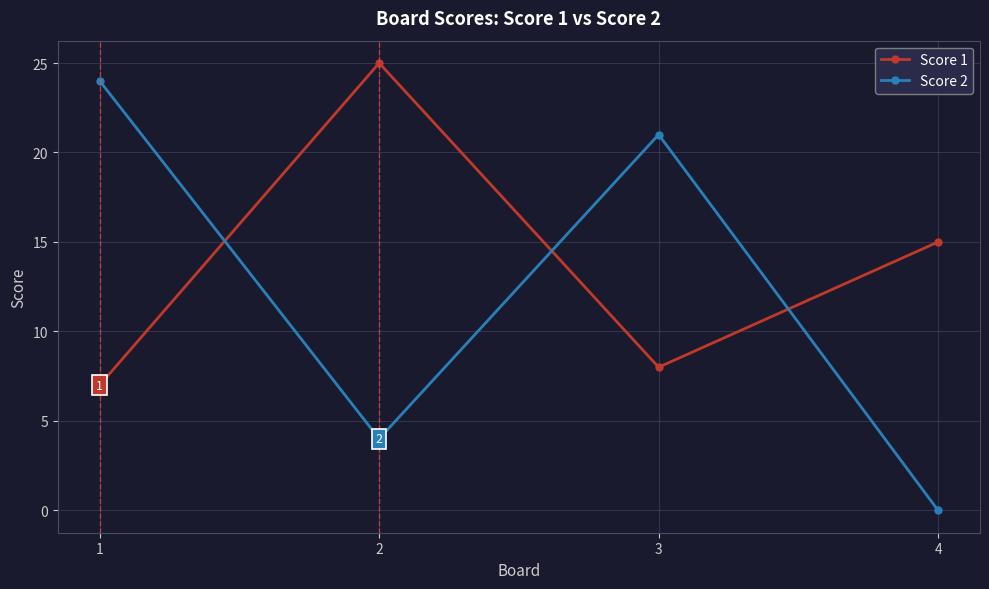

What is the spread (max minus min) of values at 4?

15